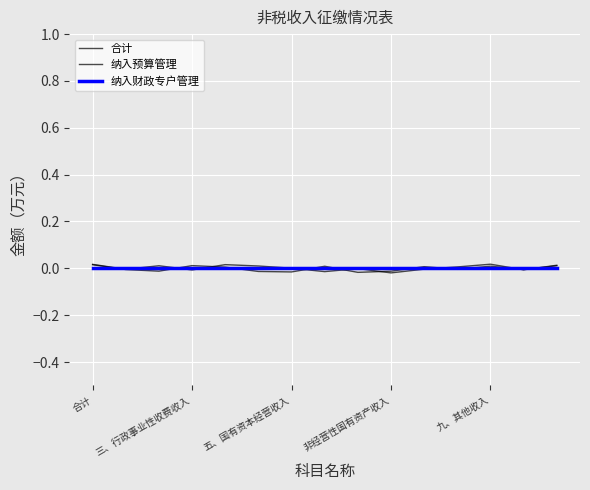

At how many categories does at least one series exceed 0?

11